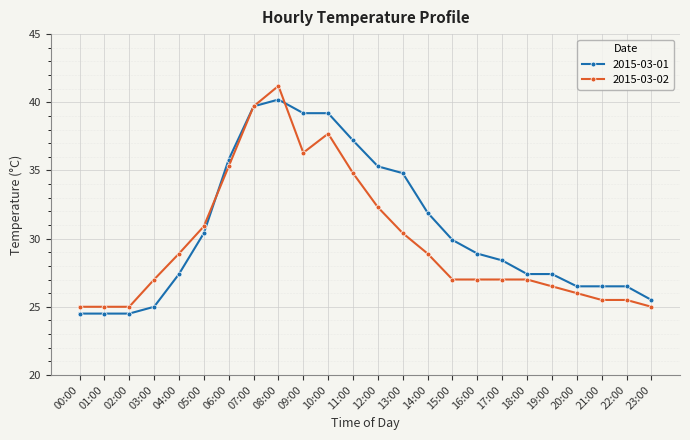

True or false: 2015-03-02 has more than 1 points higher than both neighbors.

True